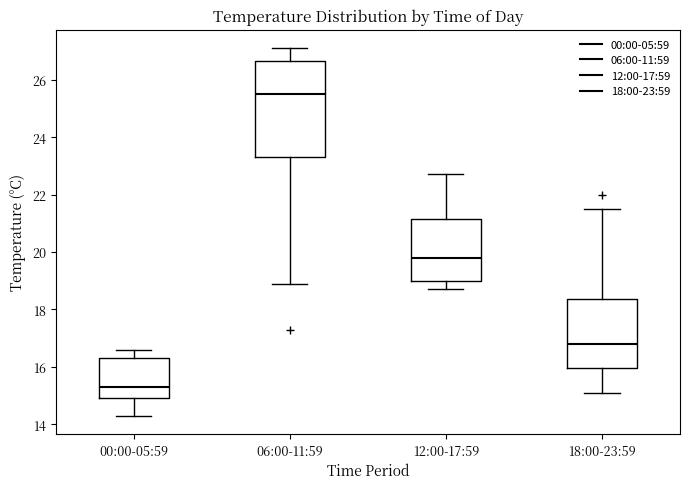

Which box's median line is the lowest?

00:00-05:59